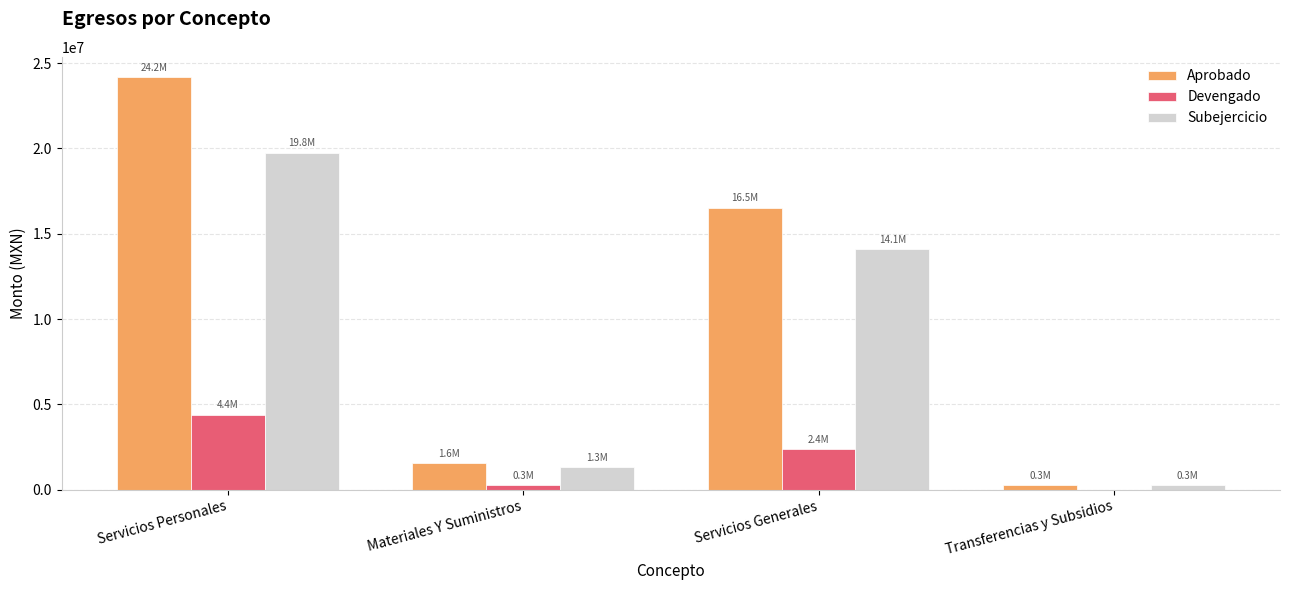

Reading left to right, what are all the values shown in this chart?

Aprobado: Servicios Personales=24160236.6	Materiales Y Suministros=1563900.0	Servicios Generales=16532060.4	Transferencias y Subsidios=280000.0
Devengado: Servicios Personales=4402592.0	Materiales Y Suministros=291082.6	Servicios Generales=2393921.1	Transferencias y Subsidios=0.0
Subejercicio: Servicios Personales=19757644.6	Materiales Y Suministros=1302817.4	Servicios Generales=14100610.9	Transferencias y Subsidios=280000.0